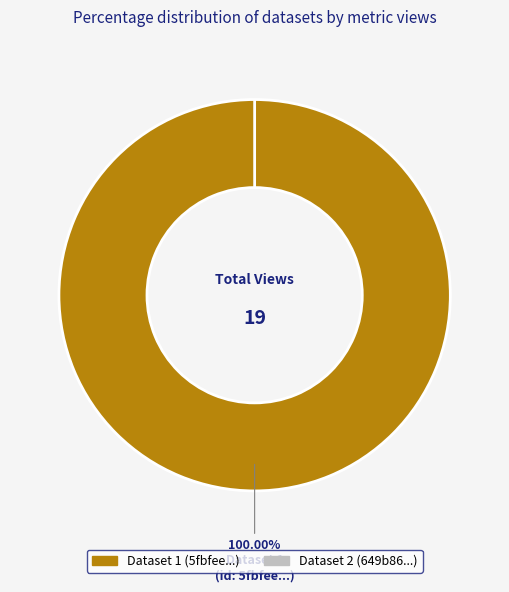

To the nearest percent, what portion does 5fbfee44454ae3e3dfcab2c5 represent?

100%